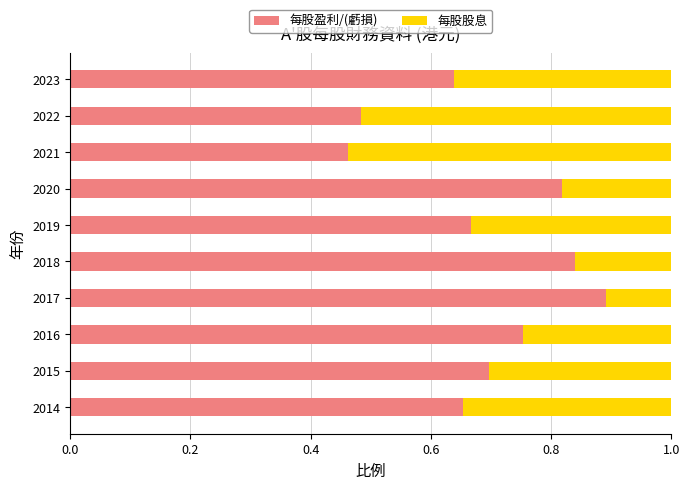

At which label does 每股盈利/(虧損) reach its peak?

2017